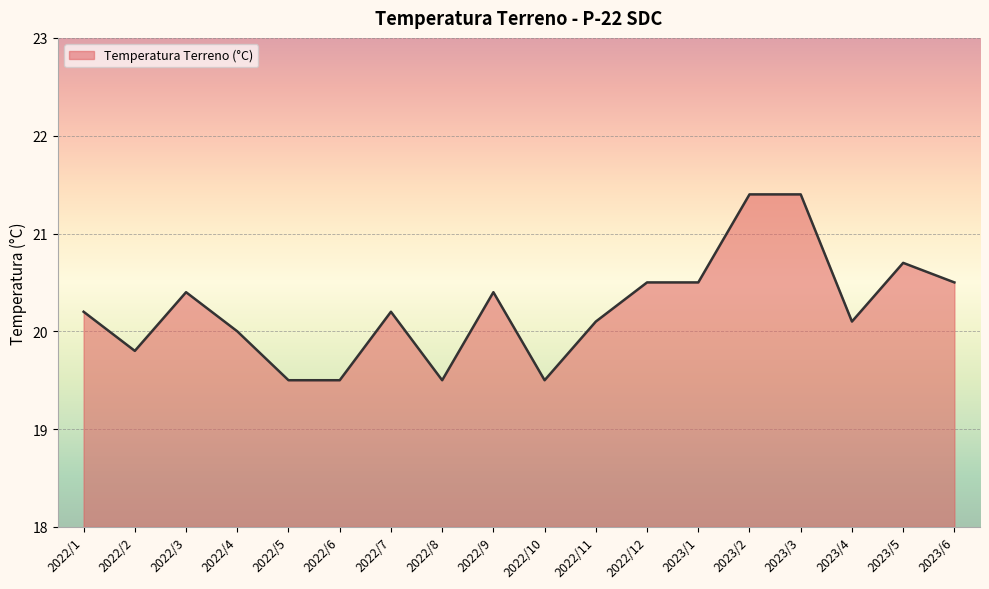

Approximately how many times larger is the value at 2023/6 compared to 2022/4?

1.0